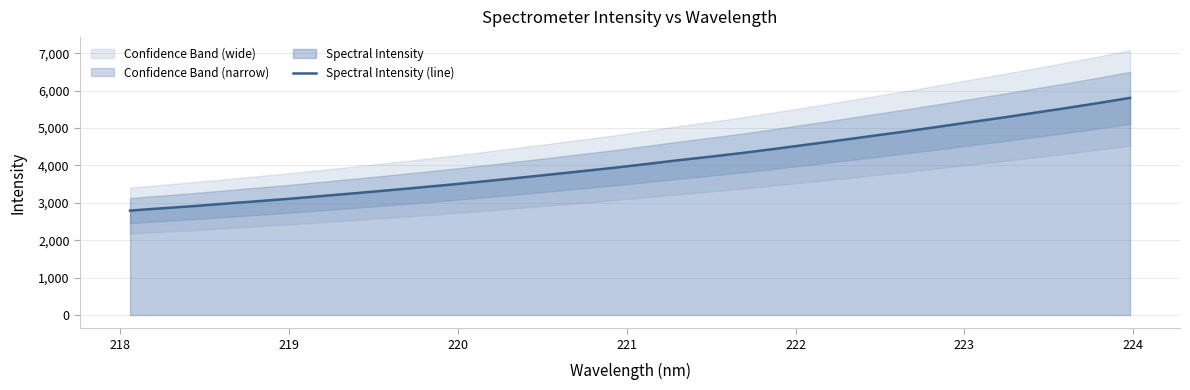

How many data points are less than 4036?

16